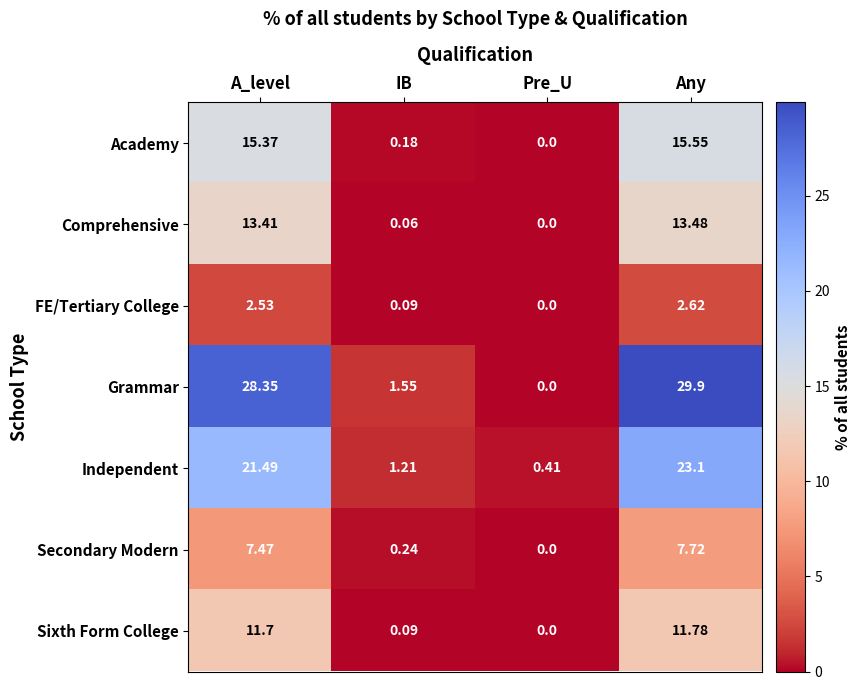

At which label does Independent reach its minimum?

Pre_U